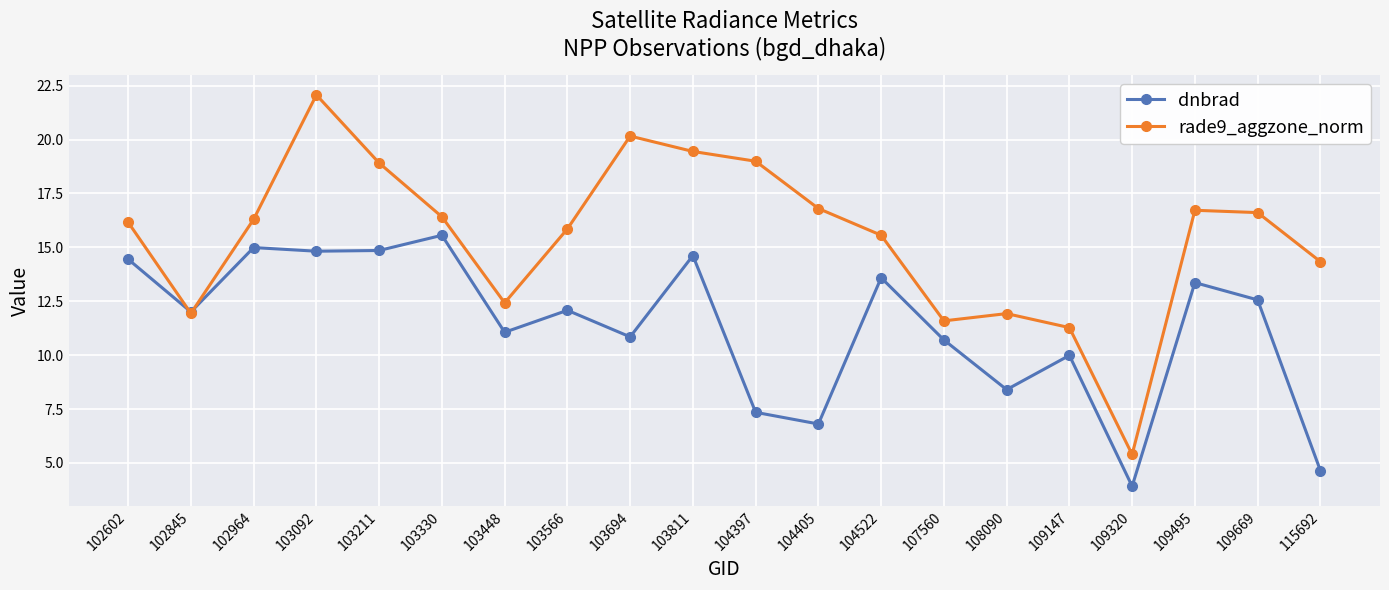

What is the maximum value for dnbrad?

15.6